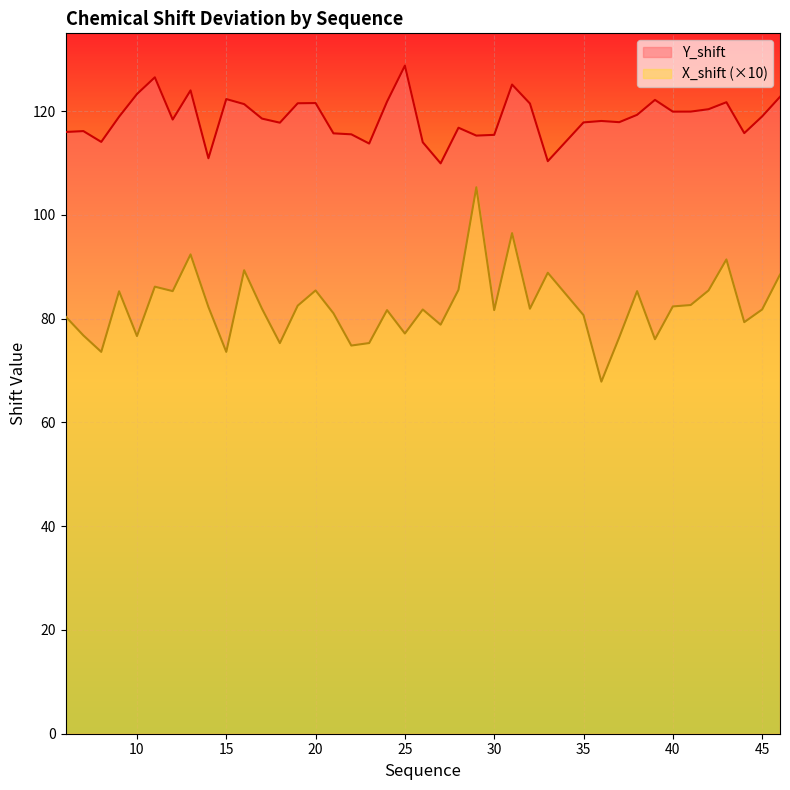

Between 36 and 9, which is larger?

9